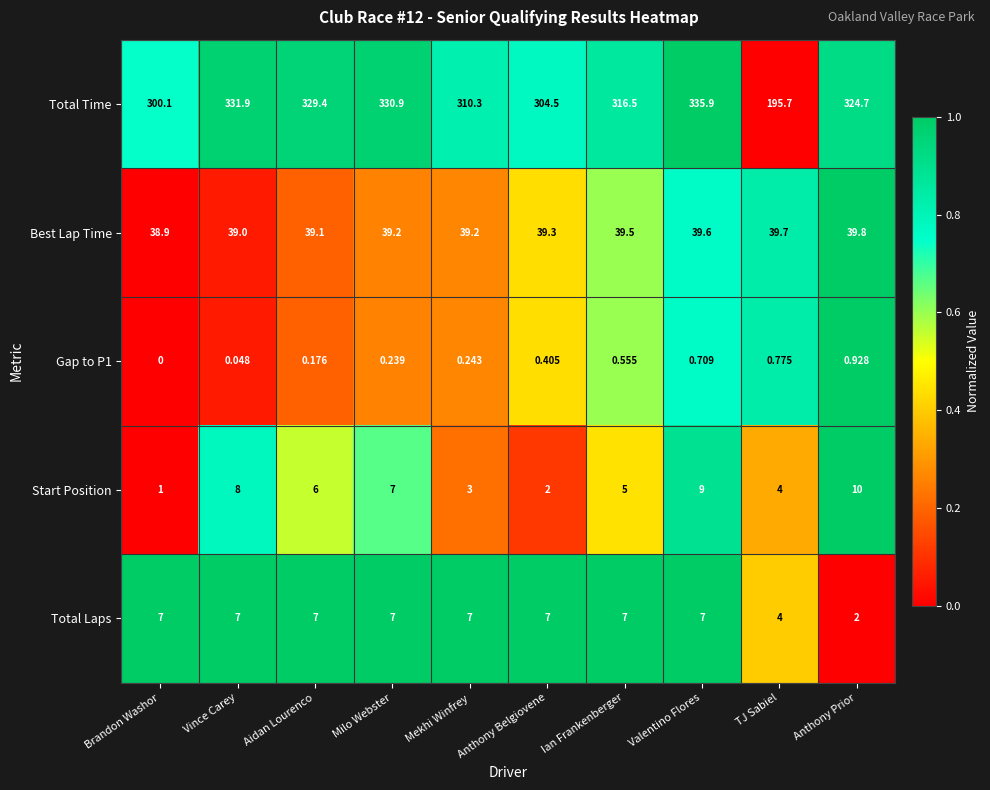

Where does the Total Time series first go above 324?

Vince Carey